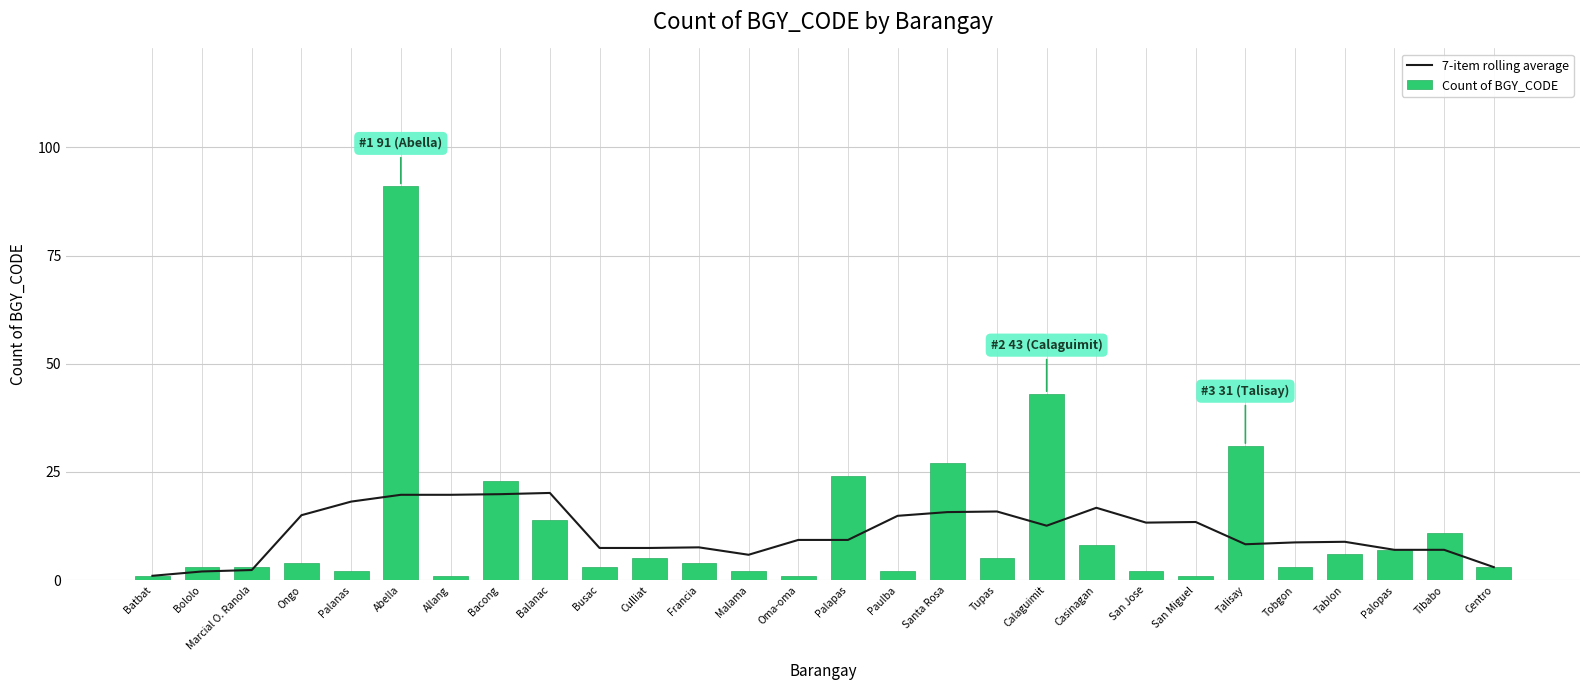

True or false: Count of BGY_CODE has a value of 1.7 at Oma-oma.

False